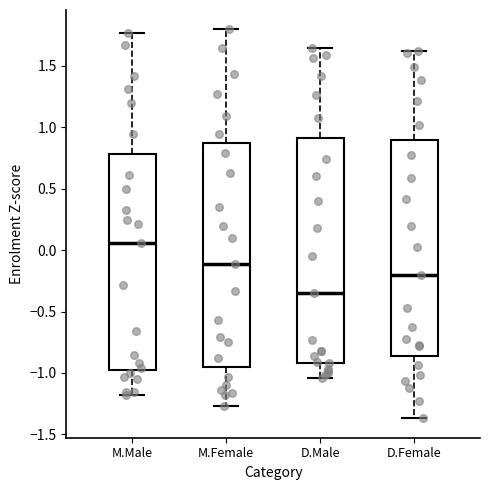

Where is the upper edge of the box for D.Female on the y-axis? The values are not printed on the chart, so give them approximately, as read against the axis.

0.90